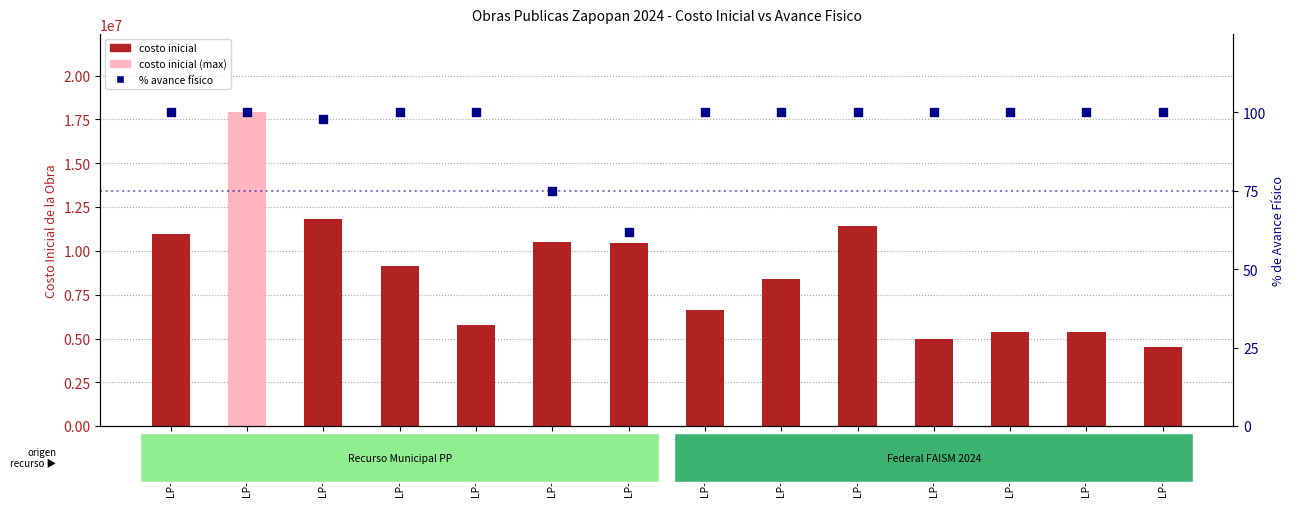

Which series has the widest spread of Y values?

costo inicial